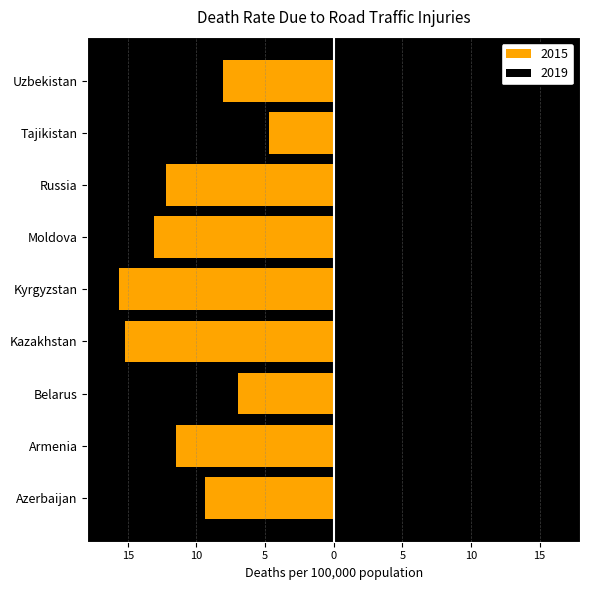

Reading left to right, extract all data points from this chart.

2015: -9.4	-11.5	-7.0	-15.2	-15.6	-13.1	-12.2	-4.7	-8.1
2019: 8.3	11.5	5.4	14.6	12.0	10.3	9.2	4.2	6.2